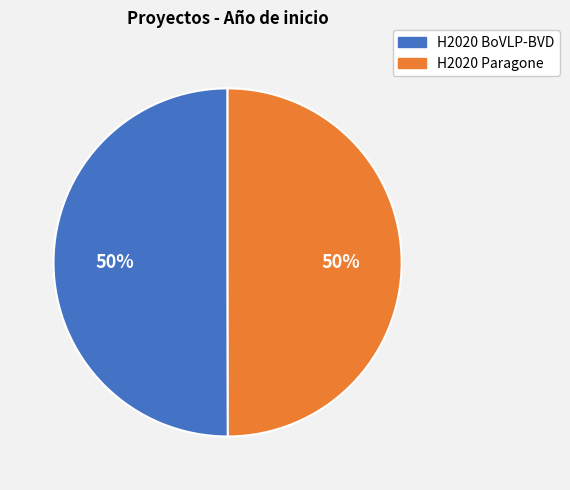

Approximately how many times larger is the value at H2020 Paragone compared to H2020 BoVLP-BVD?

1.0